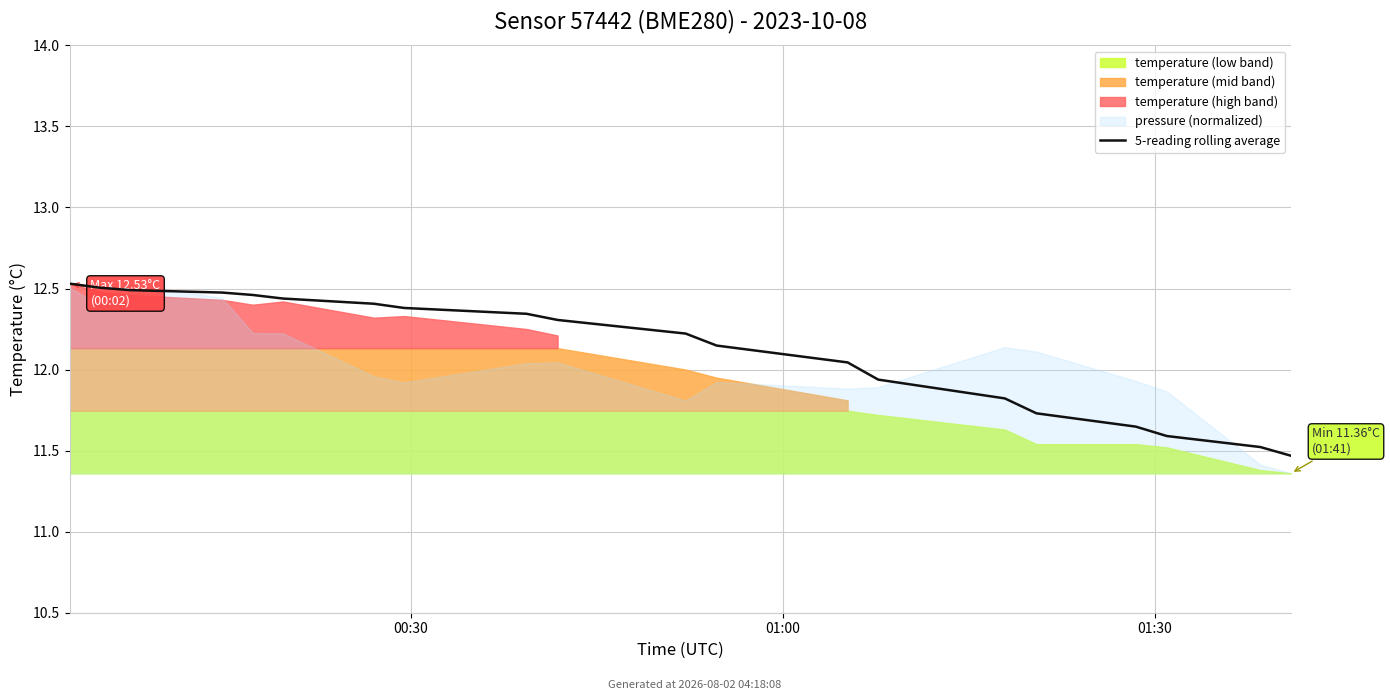

What is the average value?

12.1